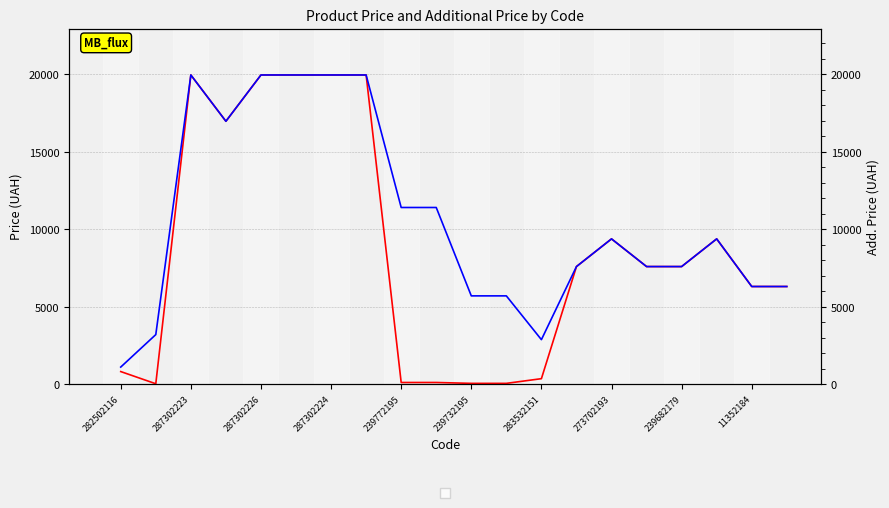

What are all the series names shown in the legend?

Price, Add. Price